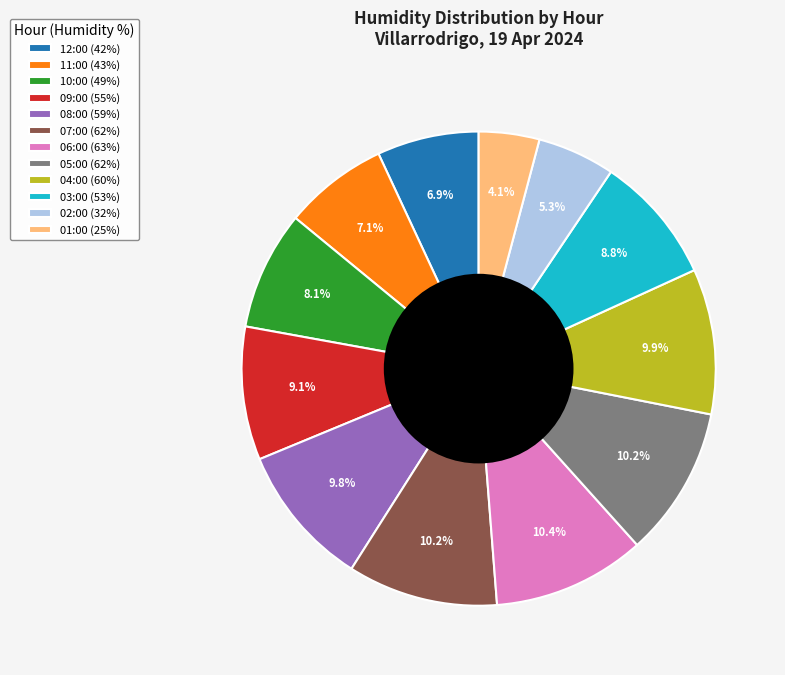

To the nearest percent, what portion does 02:00 represent?

5%